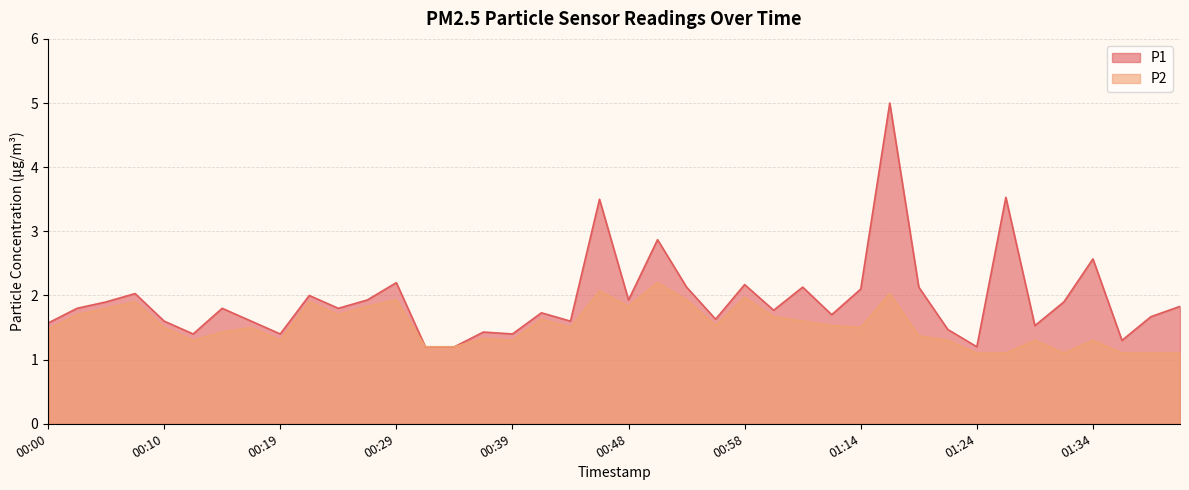

How many interior local peaks does the P2 series have?

12